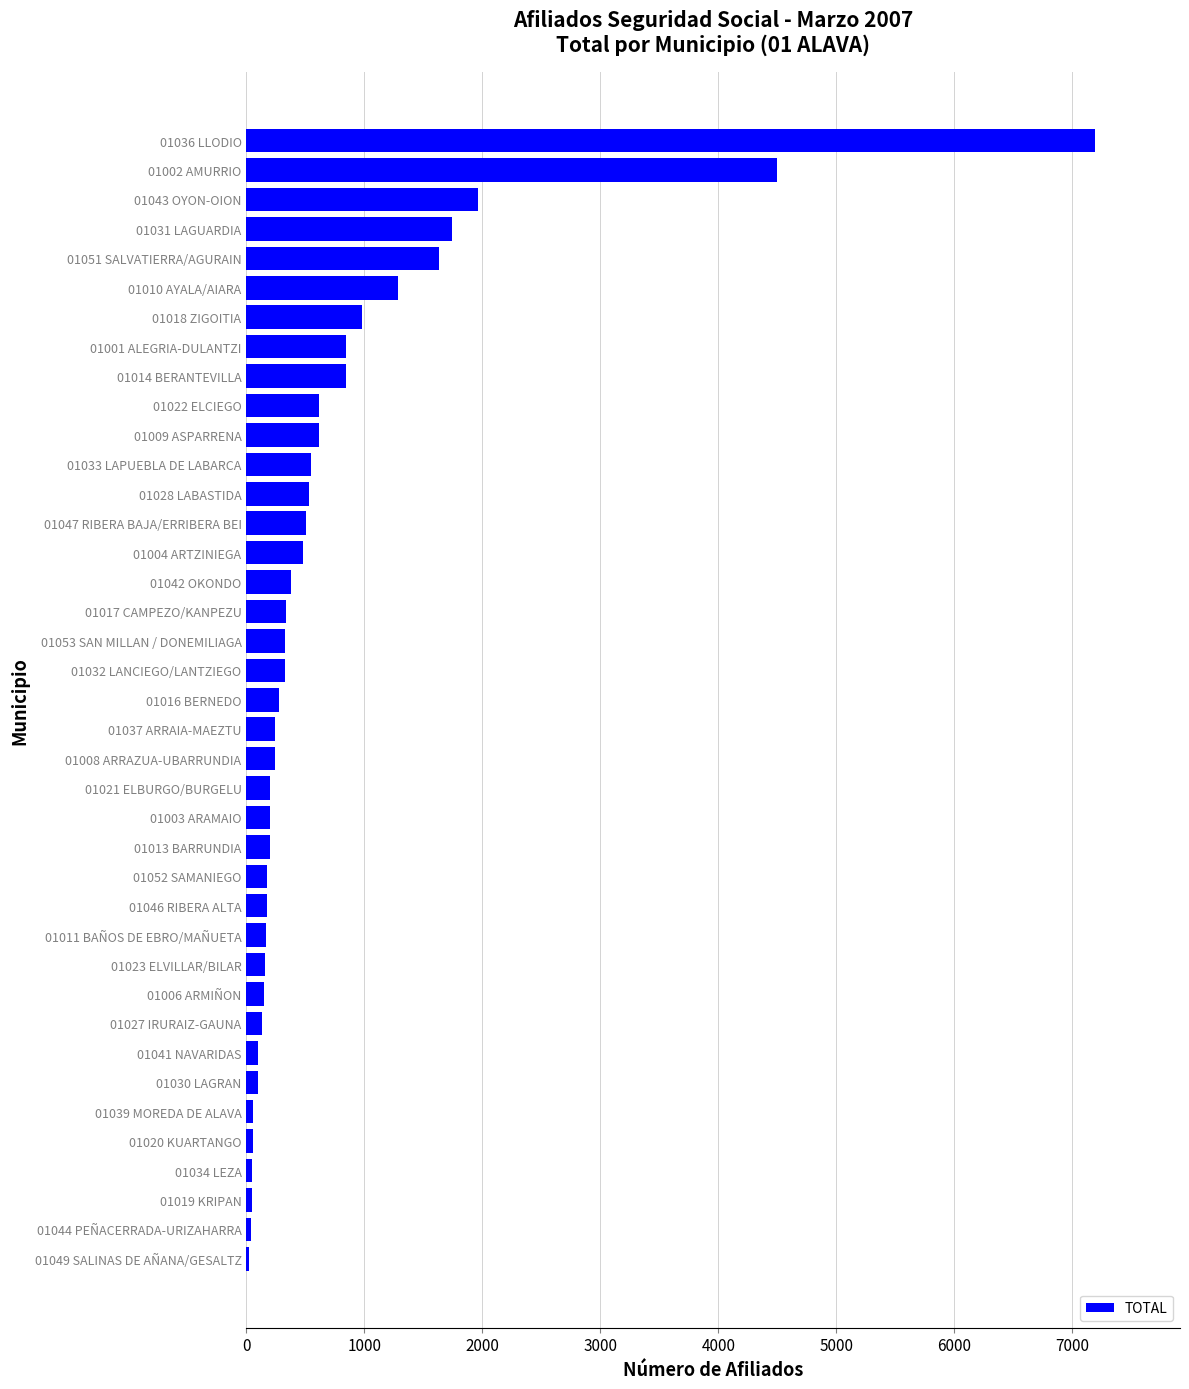

True or false: the data shows 846 at 01001 ALEGRIA-DULANTZI.

True